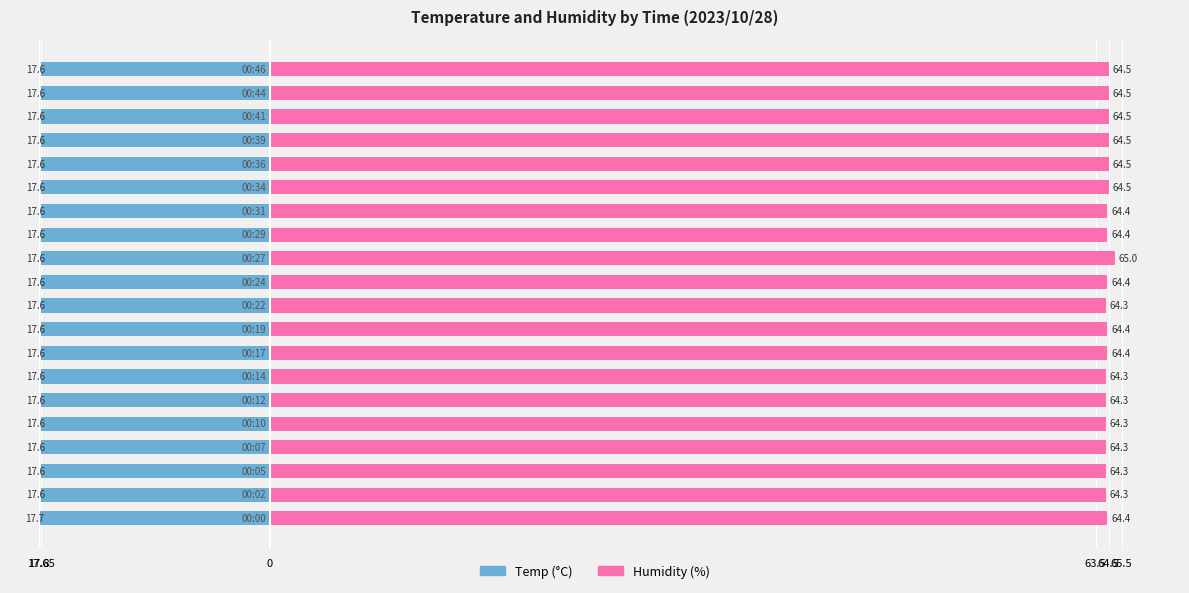

At 15, list the series in order from smallest to largest.

Temp, Humidity